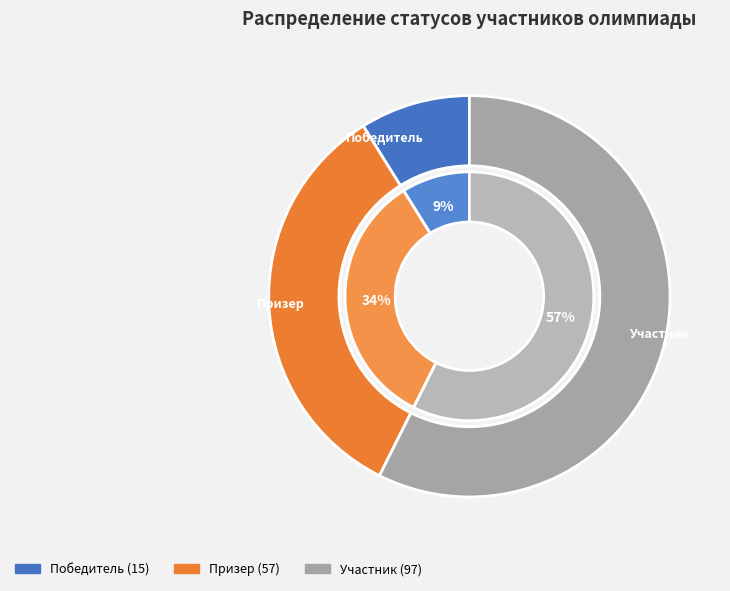

How many slices are in this pie chart?

3